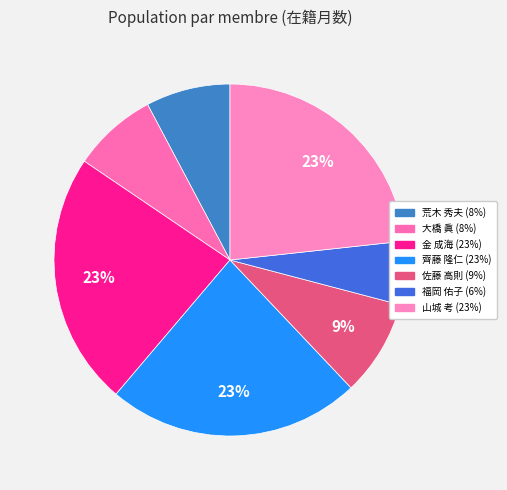

How much of the chart is everything except 山城 考?

76.7%